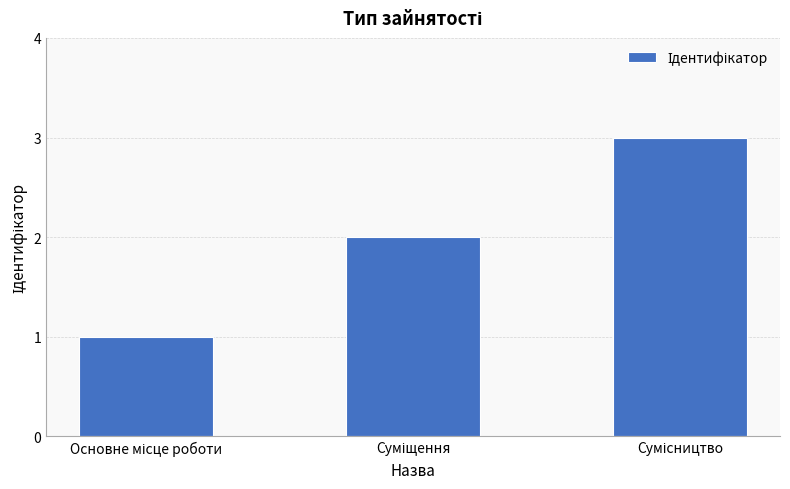

What is the maximum value shown in the chart?

3